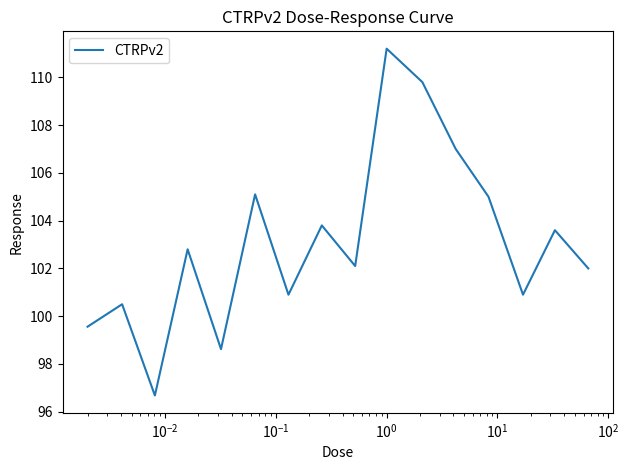

What is the greatest value displayed?

111.2